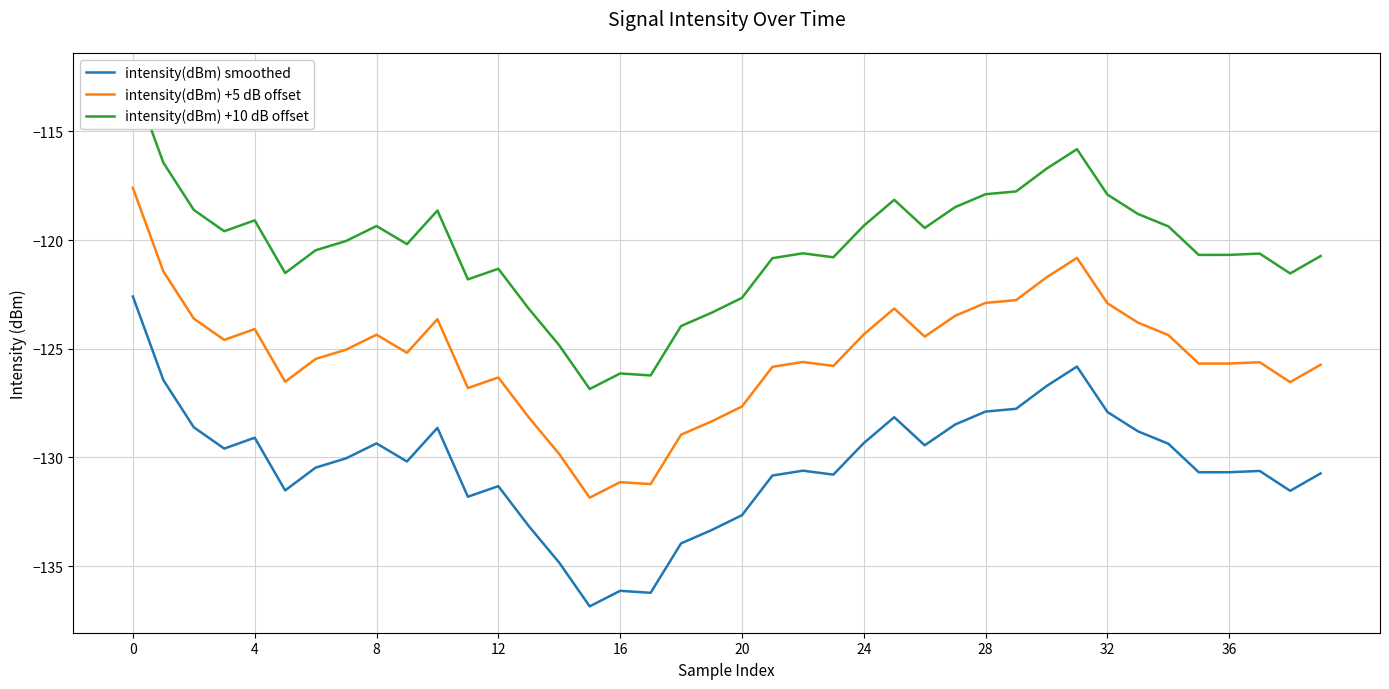

Which series changed the most between 27 and 34?

intensity(dBm) smoothed